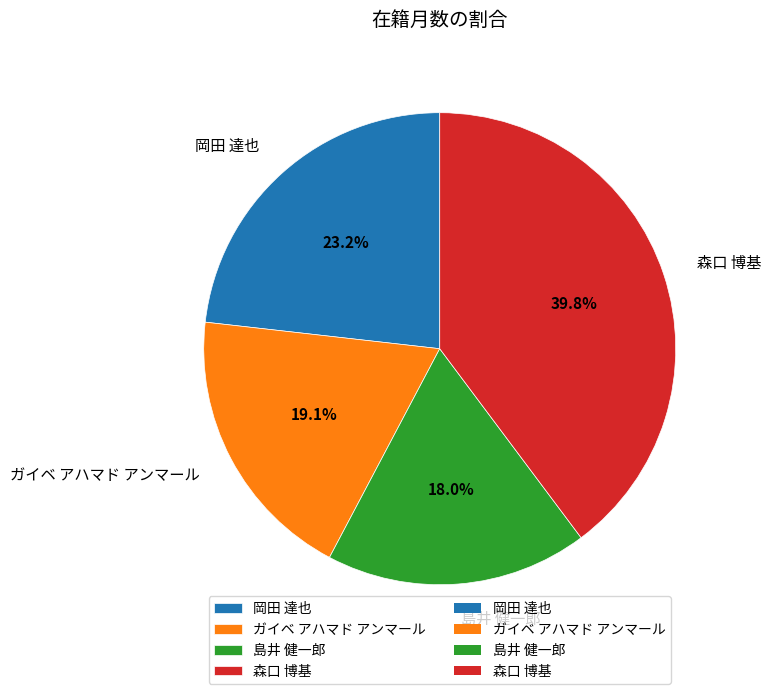

Does 森口 博基 represent more than half of the total?

No